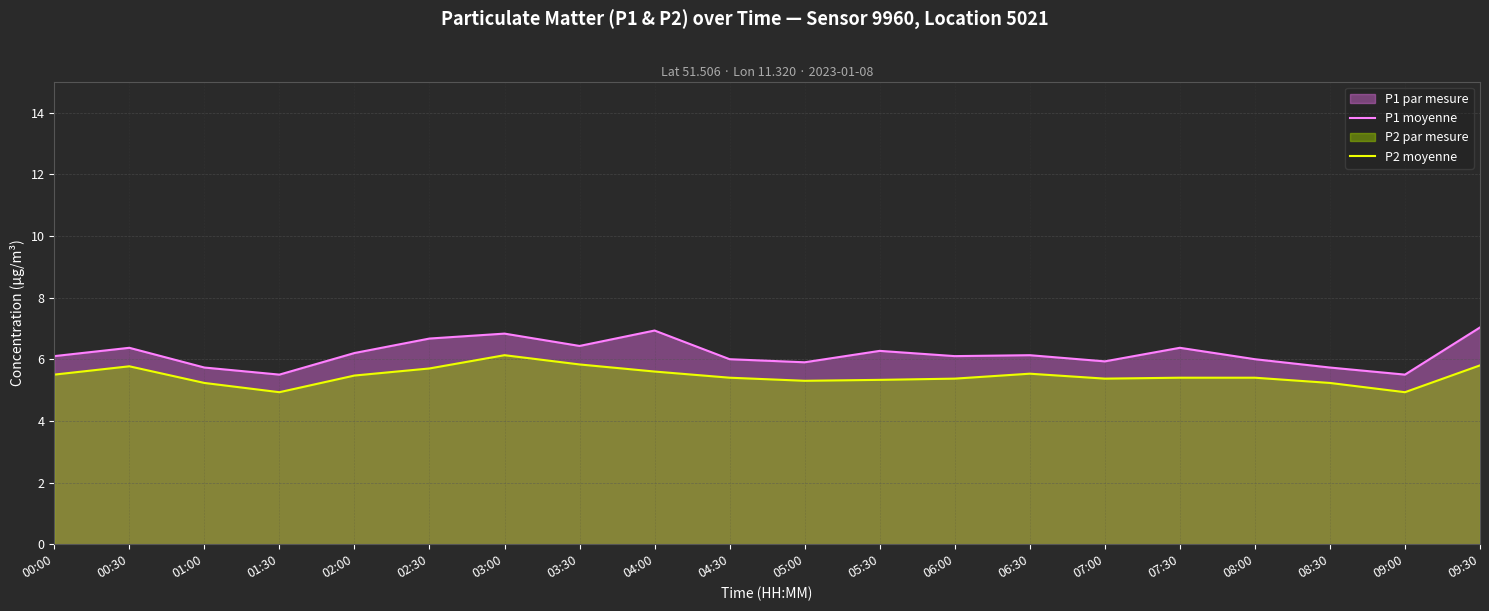

What is the value of the P2 moyenne point at the 3rd from the left?

5.2